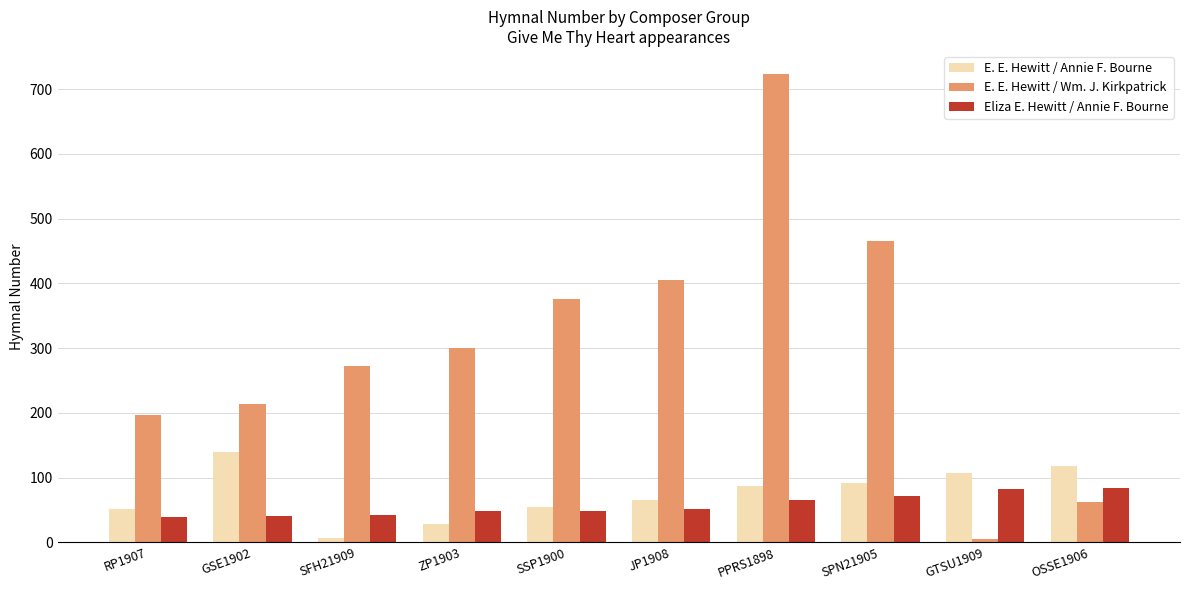

What is the approximate value of E. E. Hewitt / Annie F. Bourne at ZP1903?

29